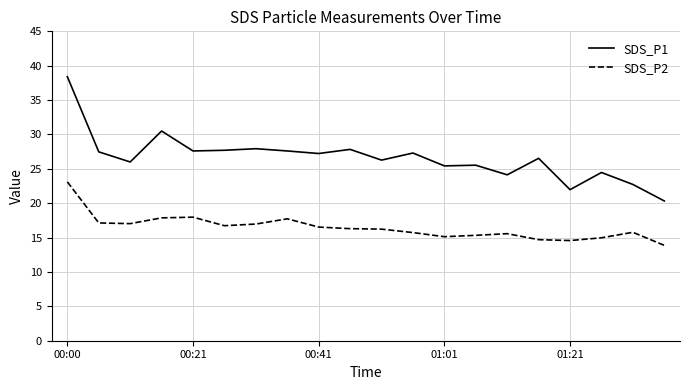

What is the smallest value displayed?

13.9